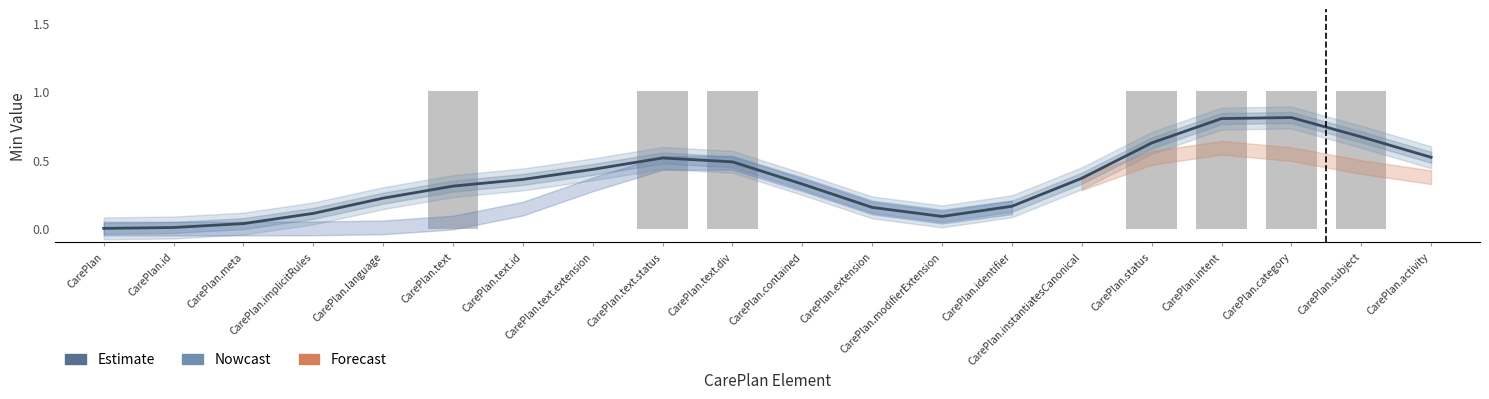

The Estimate series shows 0.8 at CarePlan.category. True or false?

True